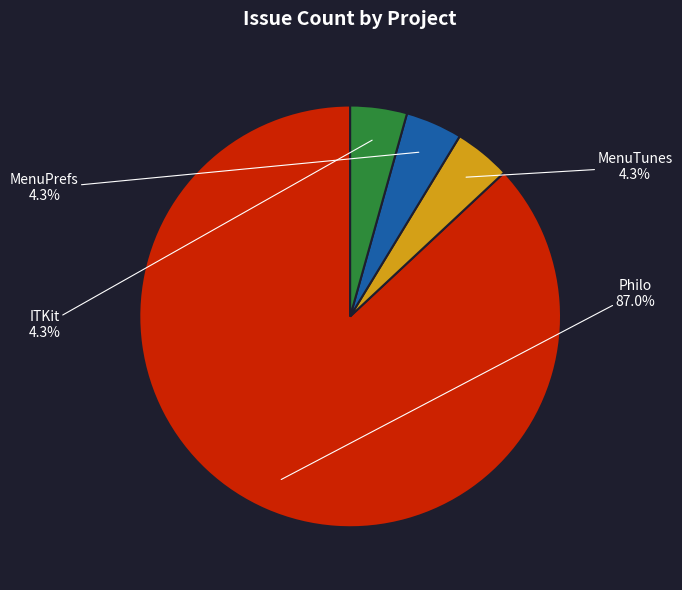

To the nearest percent, what percentage of the pie is MenuTunes?

4%